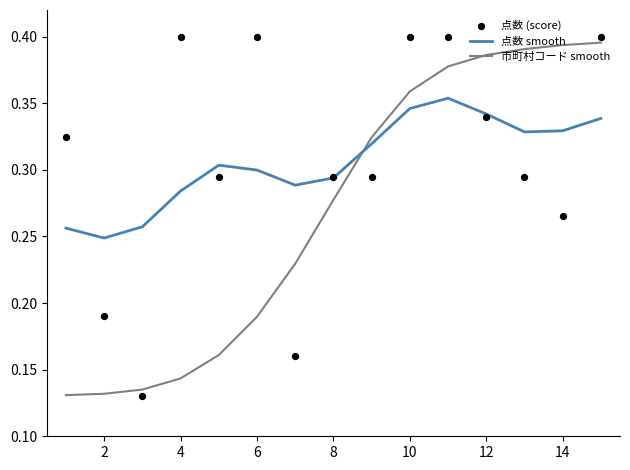

What are all the series names shown in the legend?

点数 smooth, 市町村コード smooth, 点数 (score)